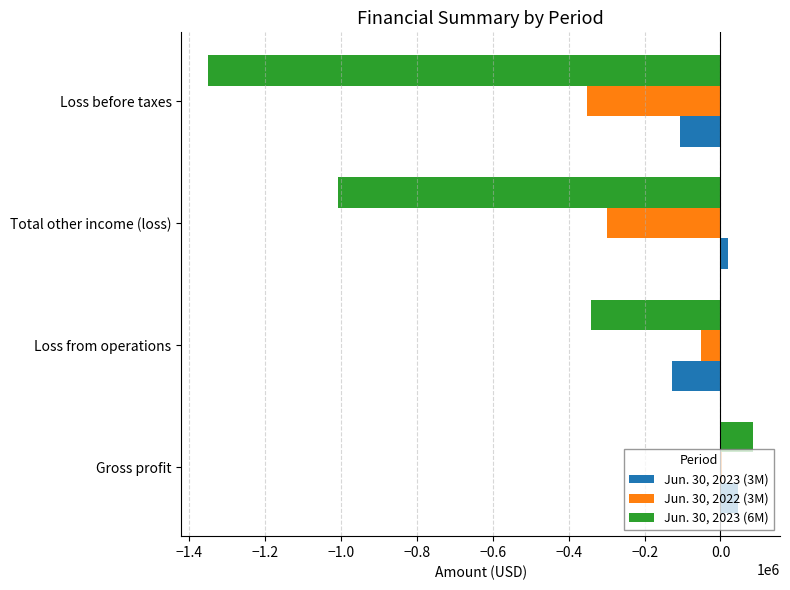

What is the greatest value displayed?

85099